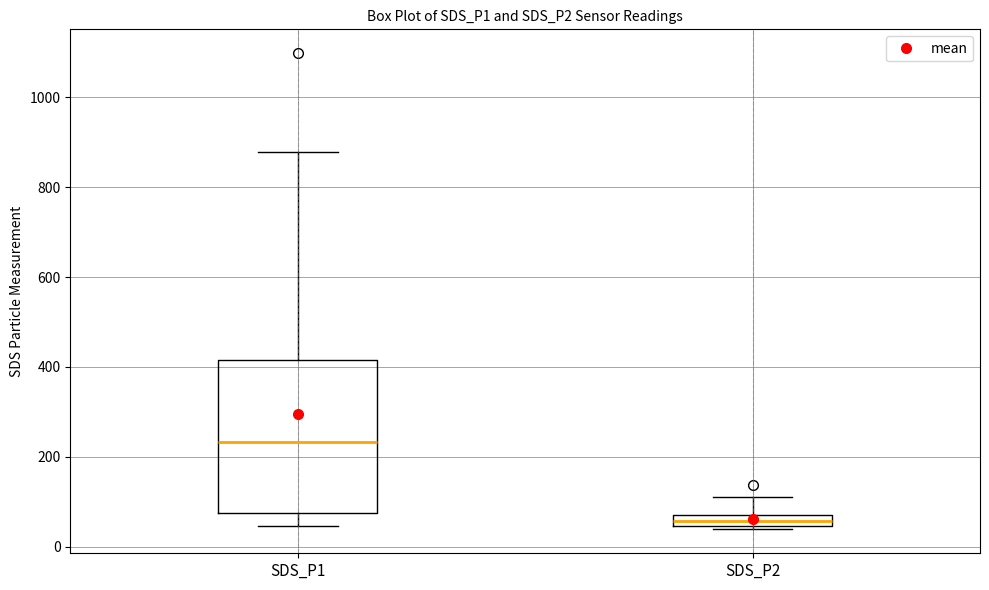

Which box has the highest median line?

SDS_P1